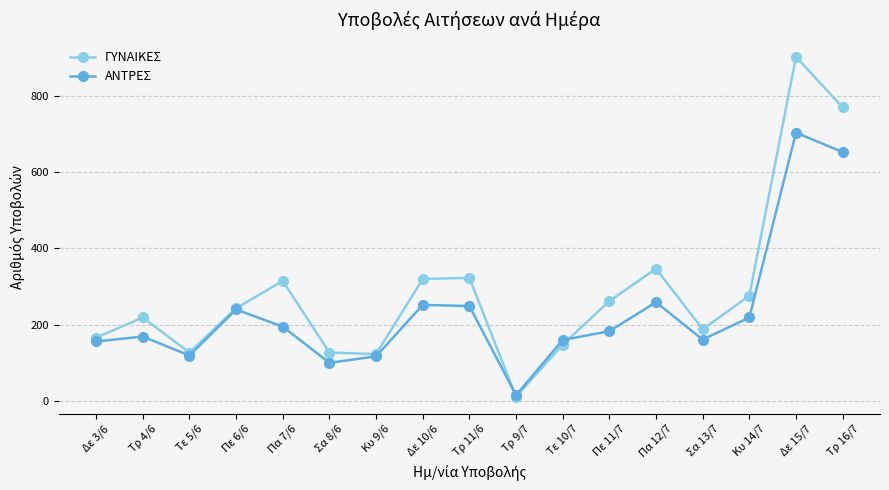

What is the difference between the ΑΝΤΡΕΣ values at Κυ 9/6 and Σα 13/7?

44